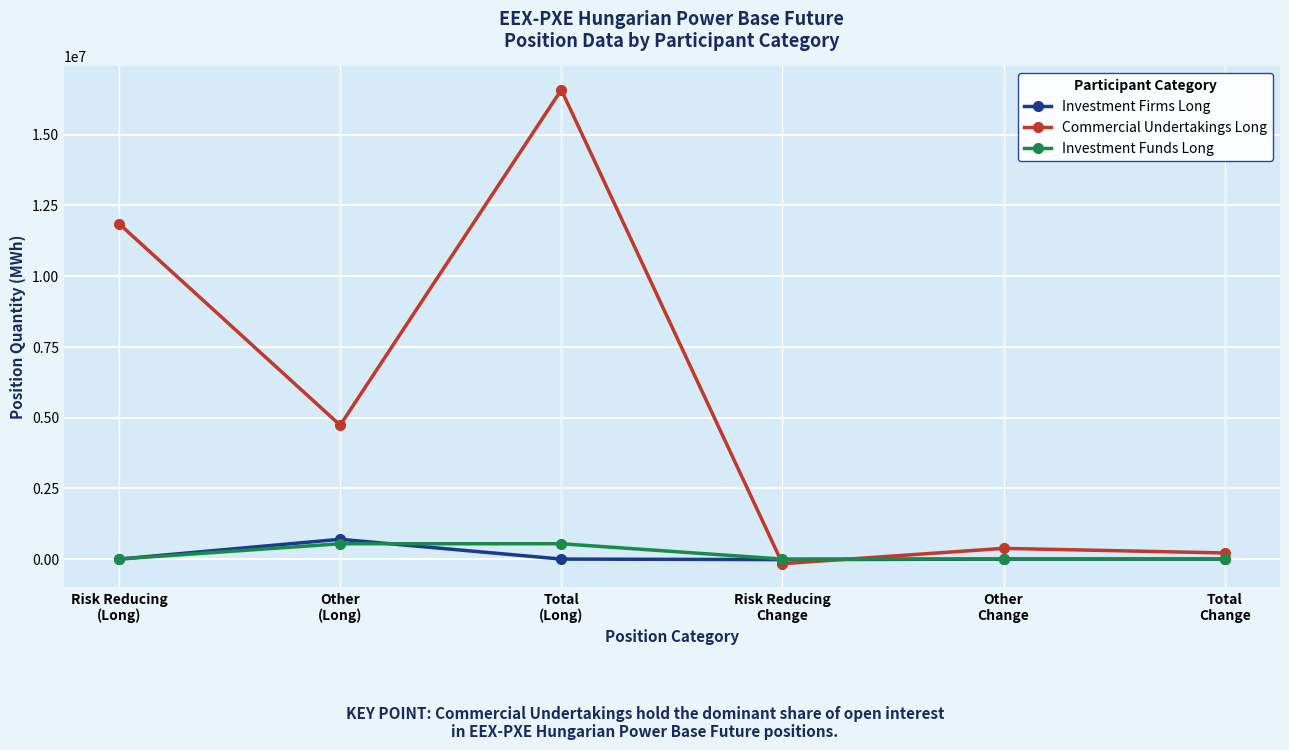

Which series changed the most between Other
(Long) and Total
(Long)?

Commercial Undertakings Long